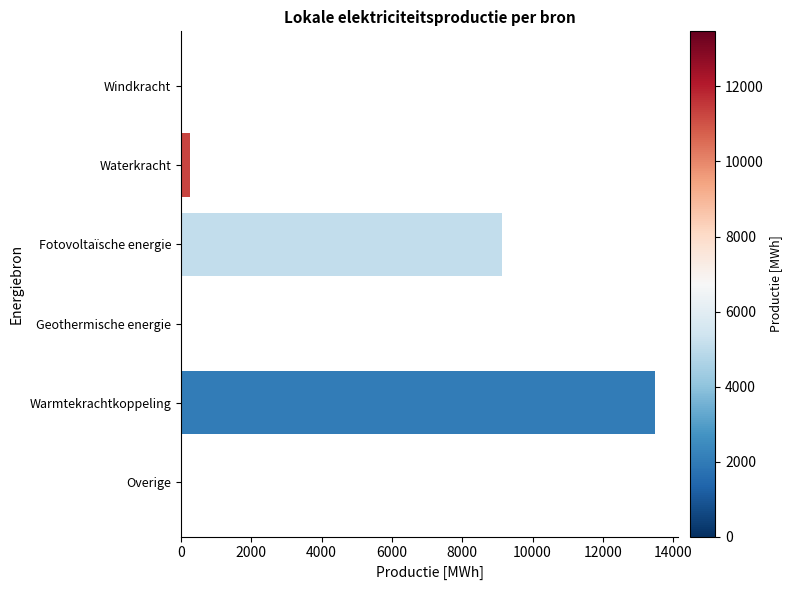

At which category does the chart reach its peak across all series?

Warmtekrachtkoppeling